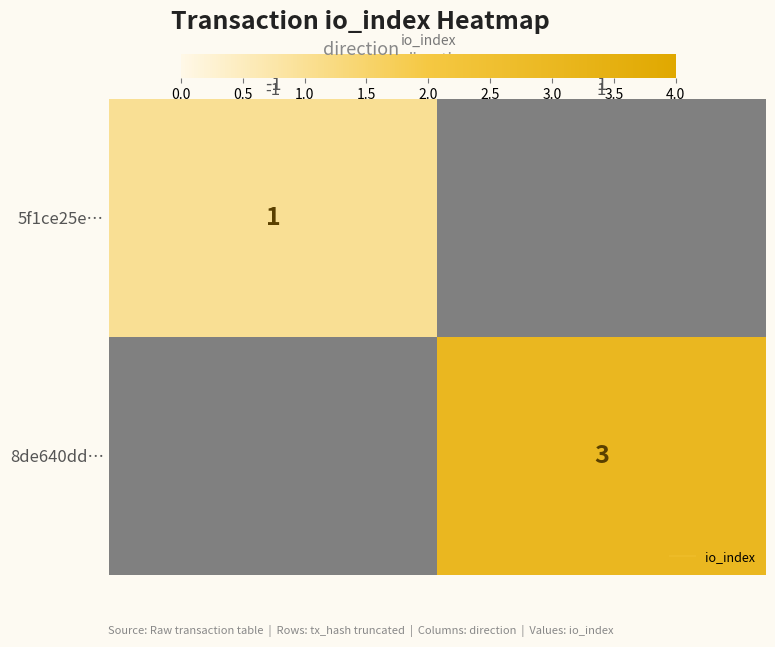

Which label corresponds to the largest value in the chart?

1